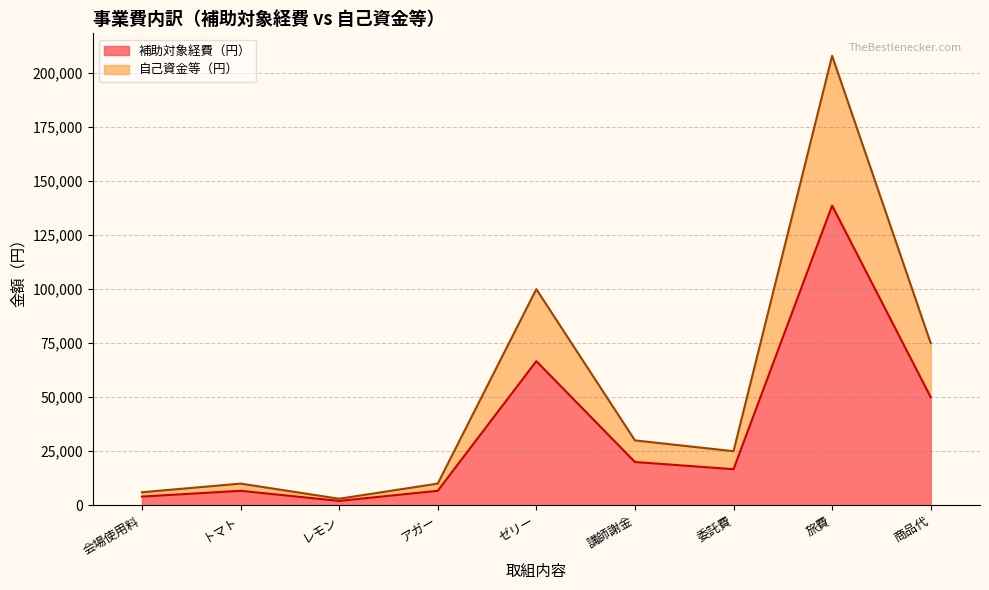

Count the number of categories in the chart.

9